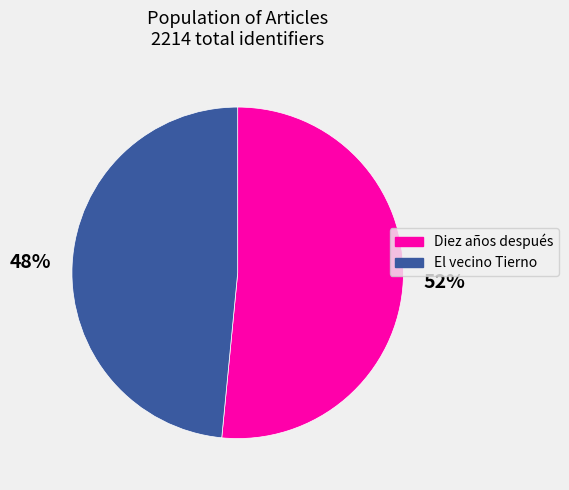

To the nearest percent, what percentage of the pie is Diez años después?

52%